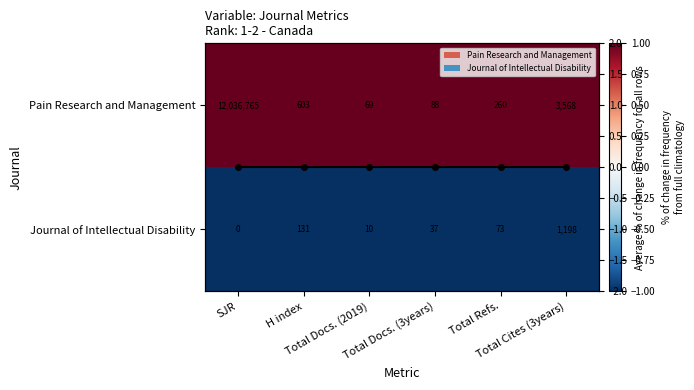

Between Total Docs. (2019) and Total Cites (3years), which series saw the biggest shift?

Pain Research and Management